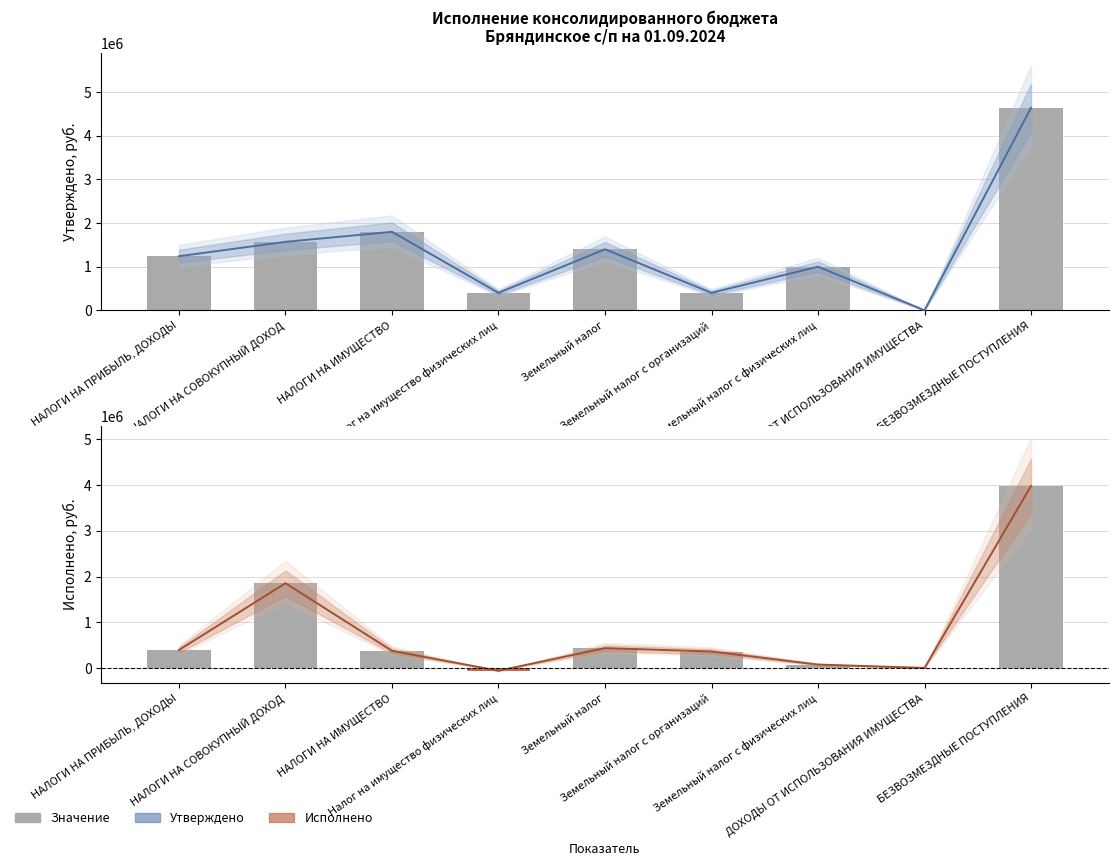

Reading left to right, list all the values displayed in this chart.

Утверждено (сельские поселения): 1240500.0	1570000.0	1800000.0	400000.0	1400000.0	400000.0	1000000.0	0.0	4643328.0
Исполнено (сельские поселения): 393716.7	1854224.1	374368.9	0.0	434708.3	360019.5	74688.8	1298.3	3982078.1